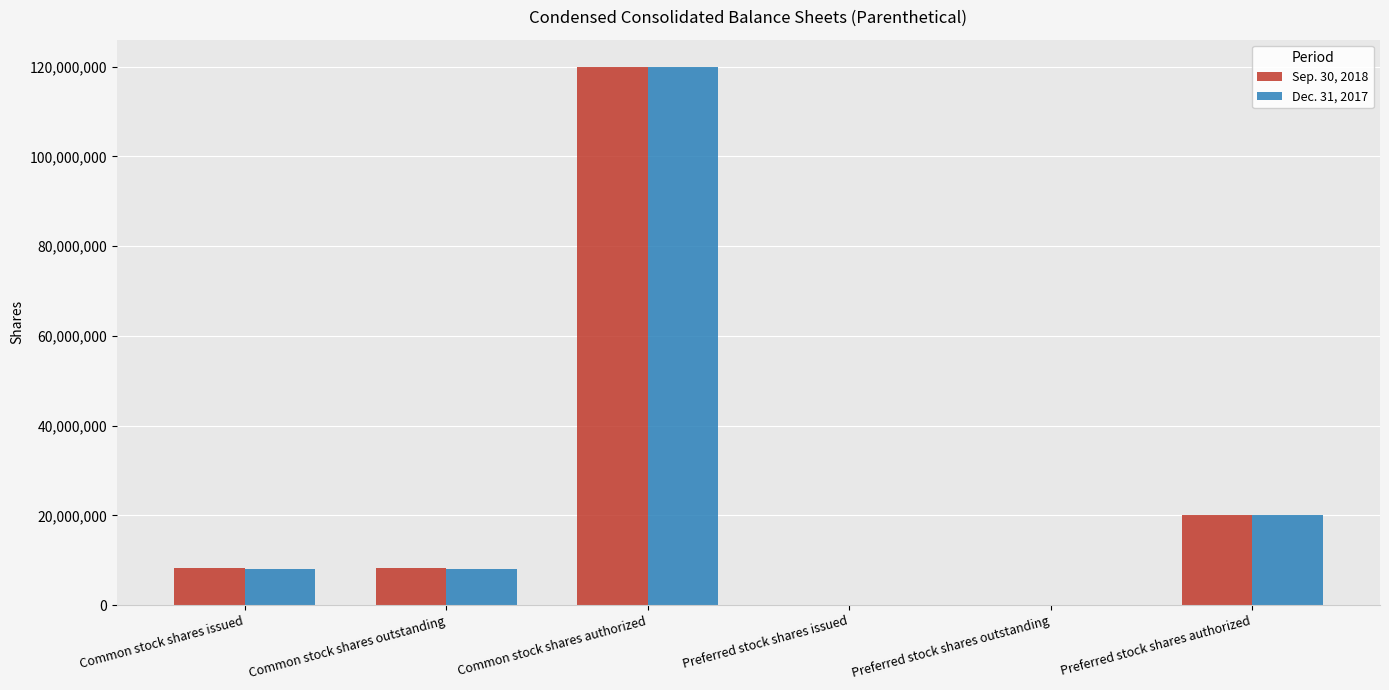

At which category is the sum across all series the highest?

Common stock shares authorized